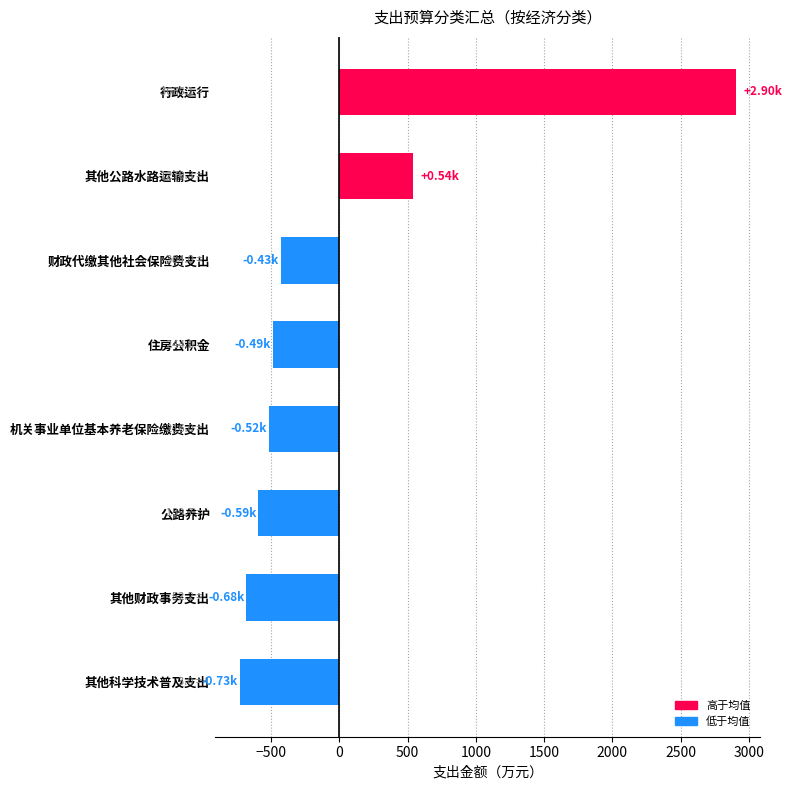

At which label is the value closest to 1086?

其他公路水路运输支出